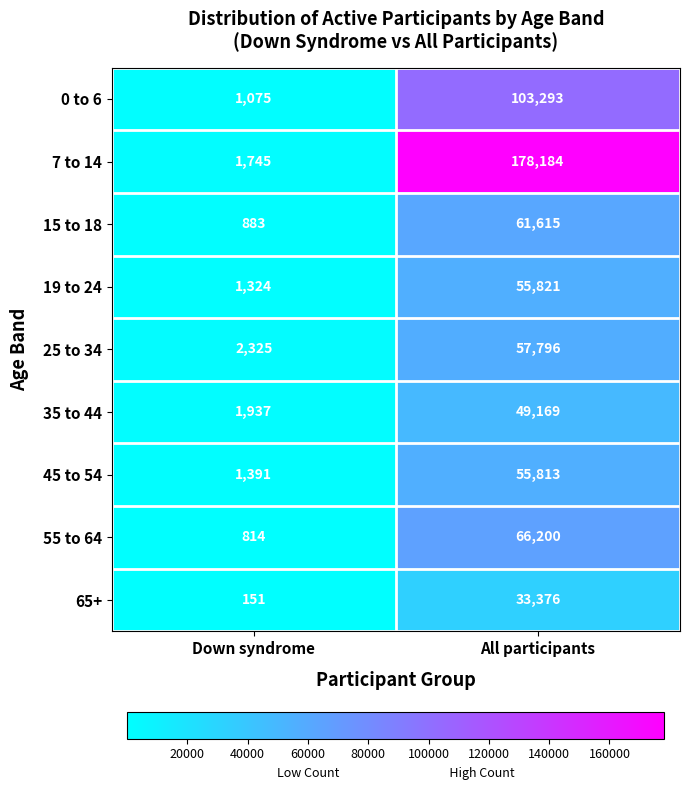

What is the greatest value displayed?

178184